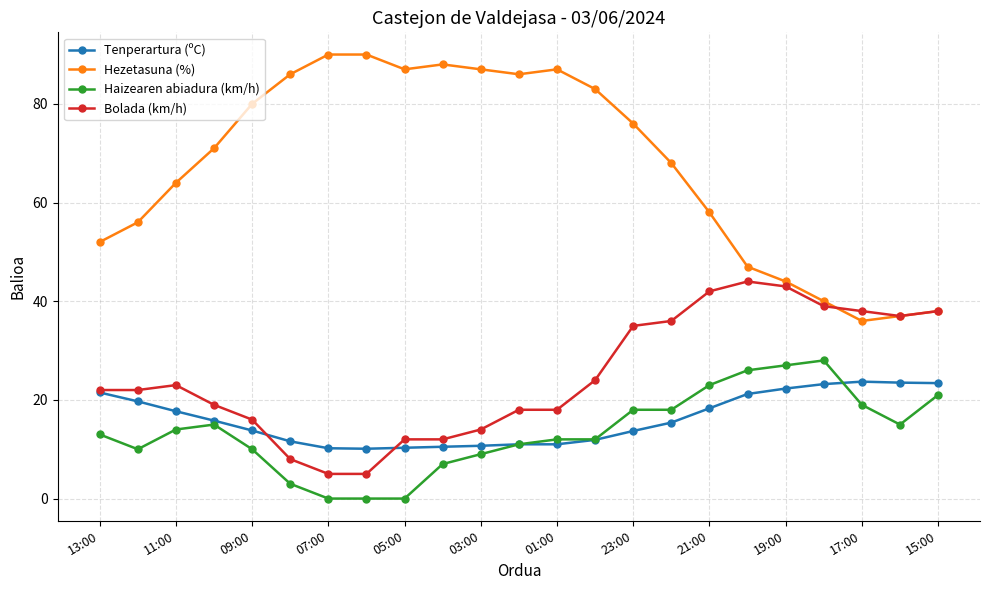

Which series has the largest total across all categories?

Hezetasuna (%)